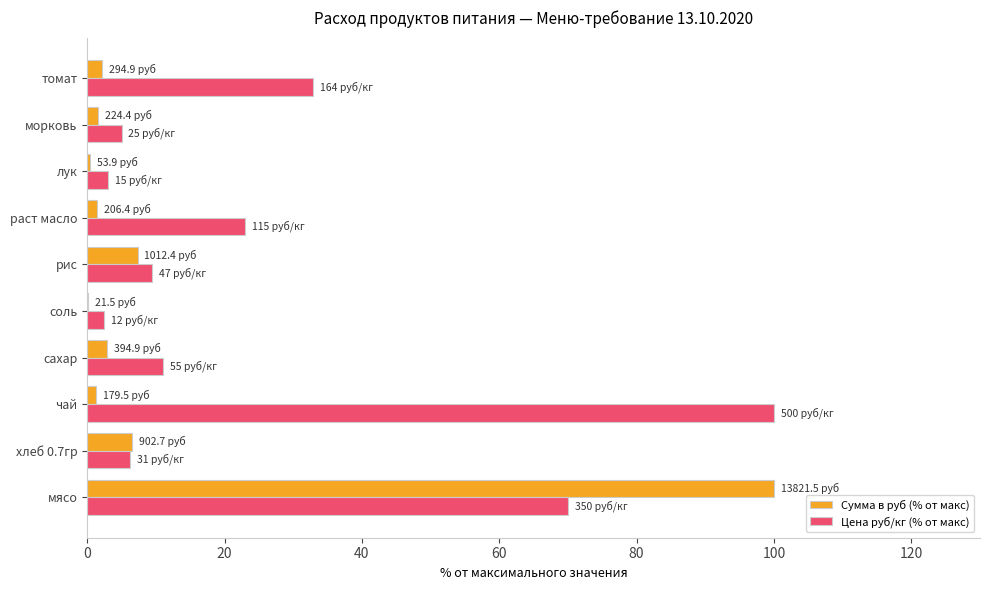

What is the sum of all Сумма в руб (% от макс) values?

123.8